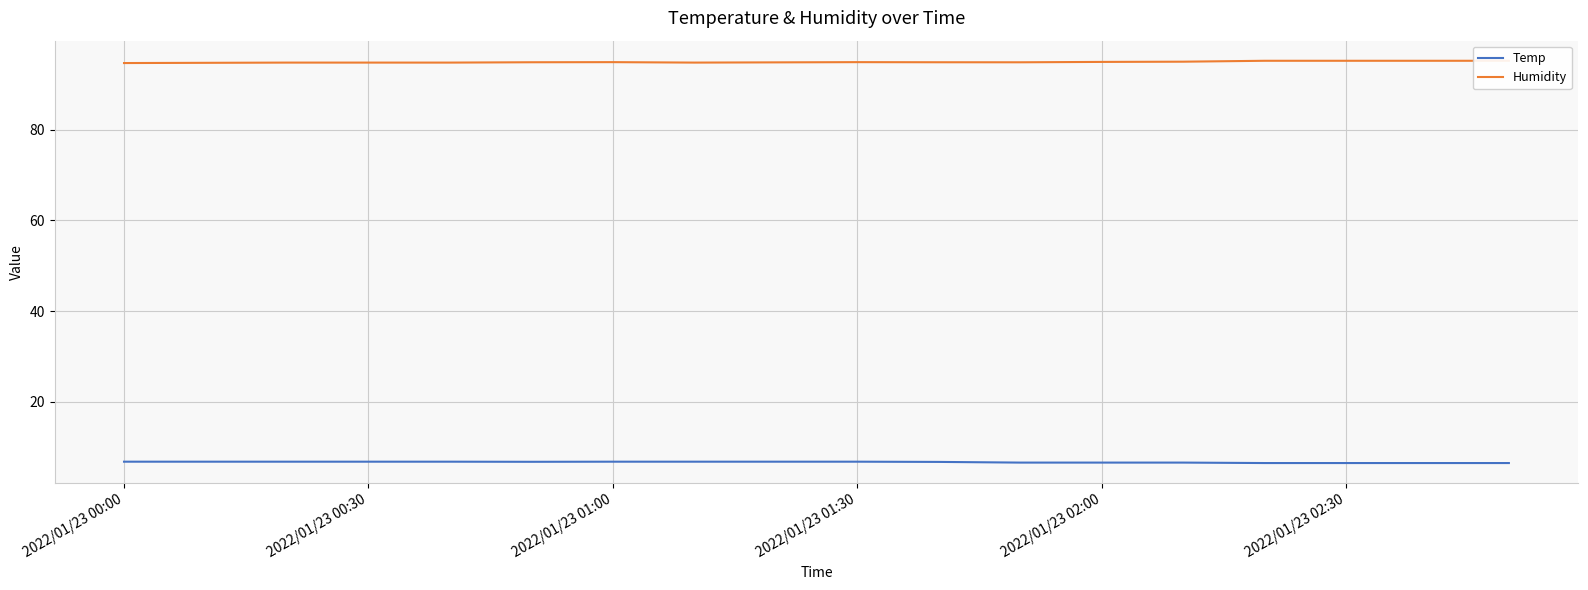

What is the smallest value displayed?

6.5